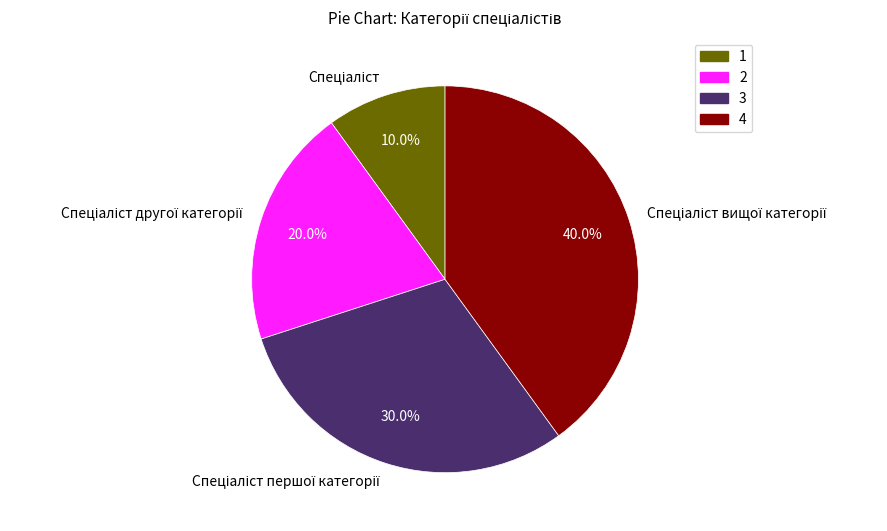

Is there a majority slice in this chart?

No